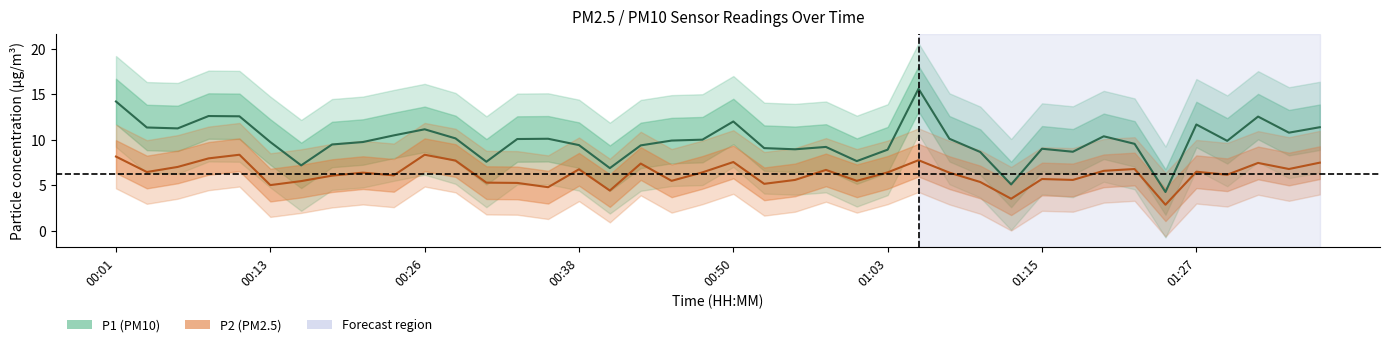

How many interior local peaks does the P2 series have?

12